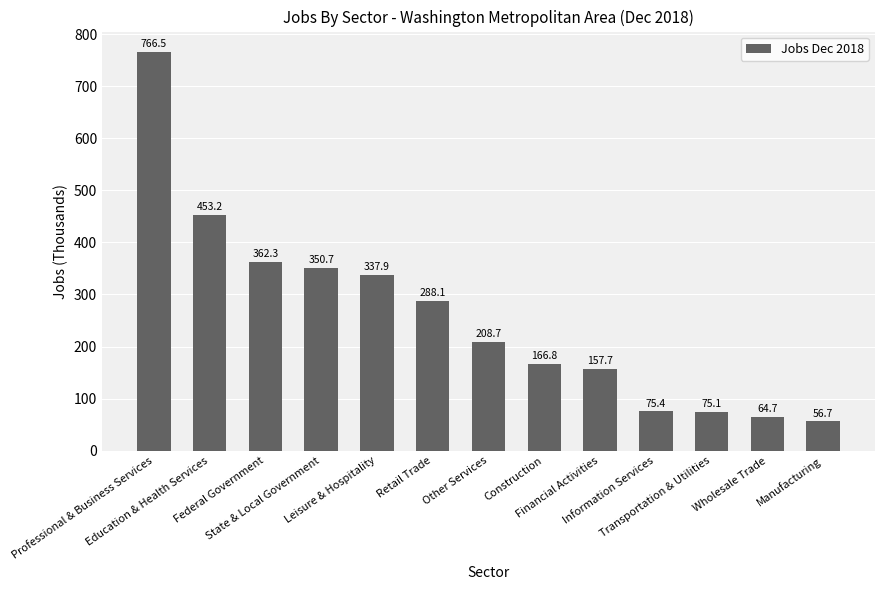

Reading left to right, list all the values displayed in this chart.

Professional & Business Services=766.5	Education & Health Services=453.2	Federal Government=362.3	State & Local Government=350.7	Leisure & Hospitality=337.9	Retail Trade=288.1	Other Services=208.7	Construction=166.8	Financial Activities=157.7	Information Services=75.4	Transportation & Utilities=75.1	Wholesale Trade=64.7	Manufacturing=56.7